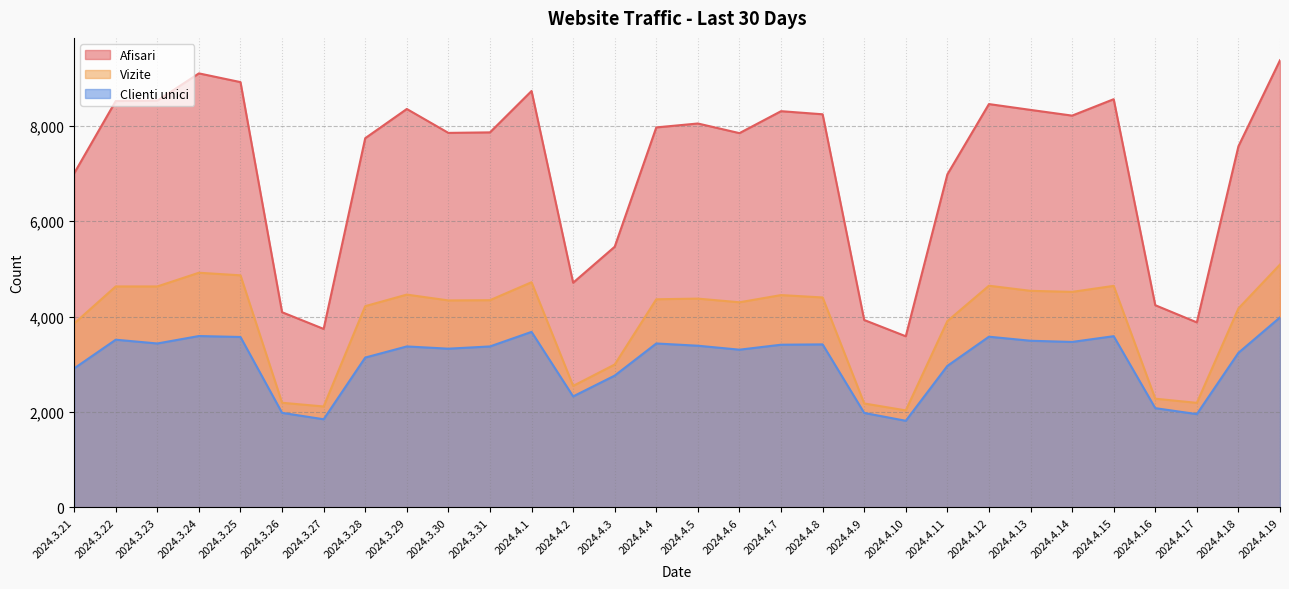

Which label corresponds to the largest value in the chart?

2024.4.19